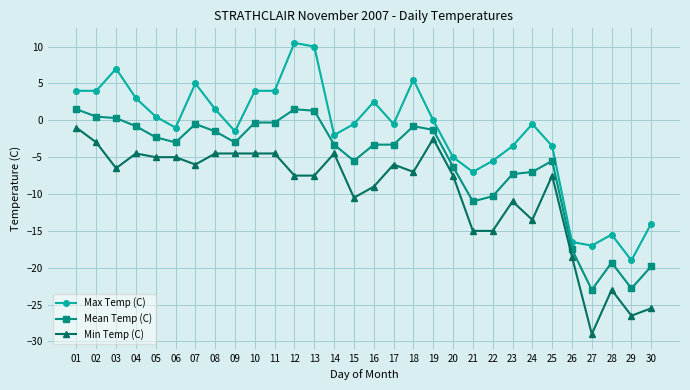

True or false: Max Temp (C) has more than 1 points higher than both neighbors.

True